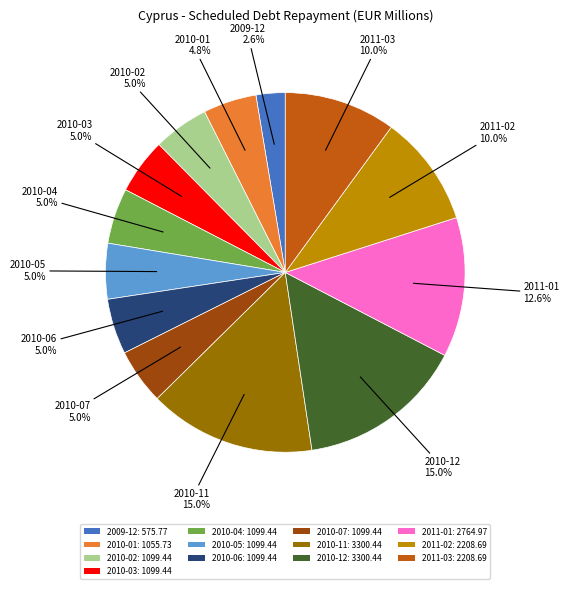

Does 2011-03 account for over 50% of the chart?

No